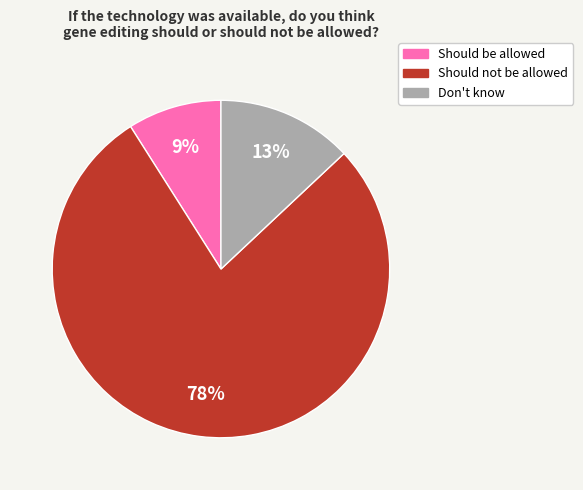

Is there a majority slice in this chart?

Yes